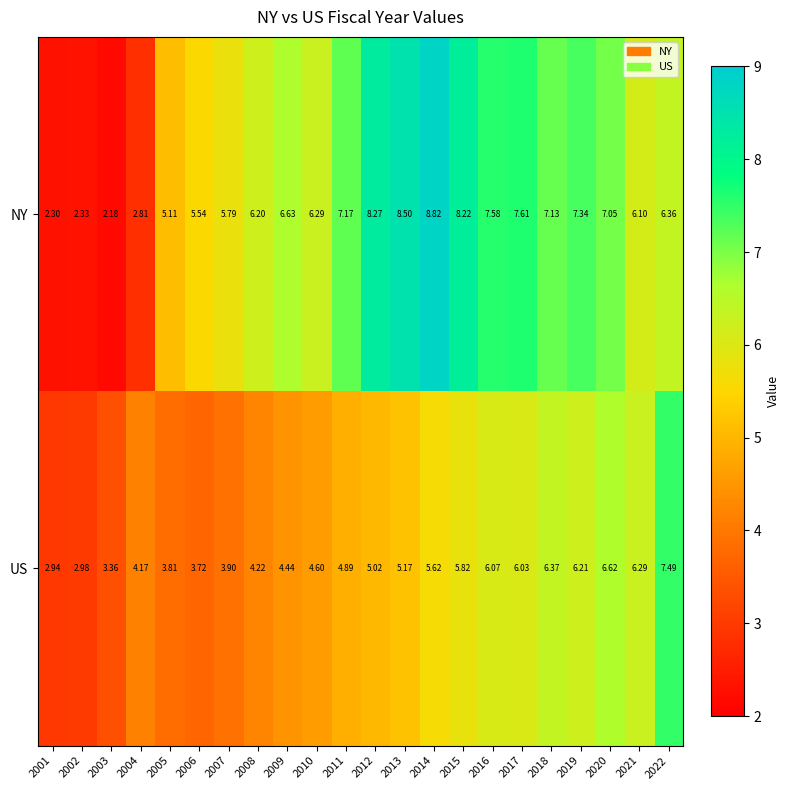

Which series has the largest range (max minus min)?

NY